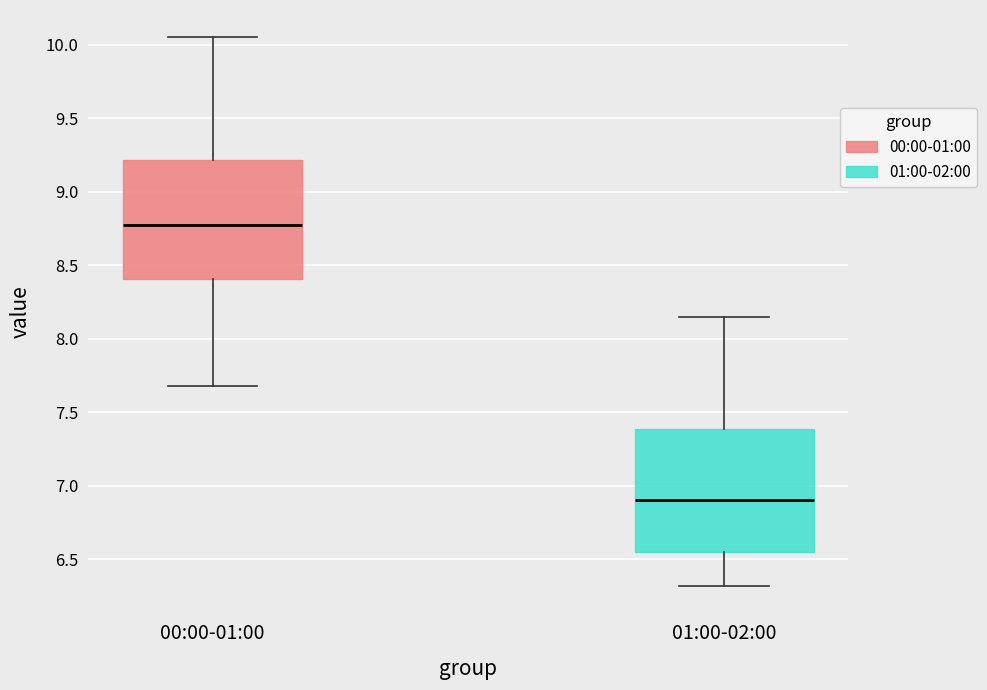

Reading left to right, transcribe this box plot: for each box, give where its median line is, the range the box spans, and where its two whiskers end, as read against the y-axis. The values are not printed on the chart, so give them approximately, as read against the axis.

00:00-01:00: median 8.80, box 8.40 to 9.20, whiskers 7.70 to 10.05
01:00-02:00: median 6.90, box 6.55 to 7.40, whiskers 6.30 to 8.15